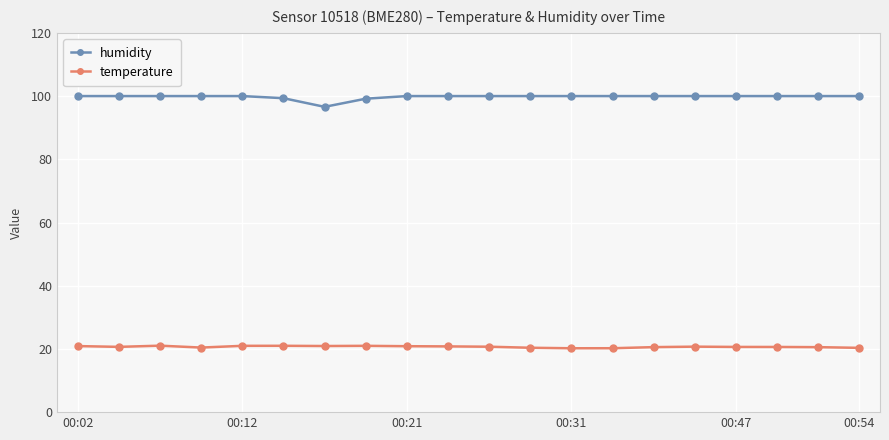

What is the minimum value for humidity?

96.6